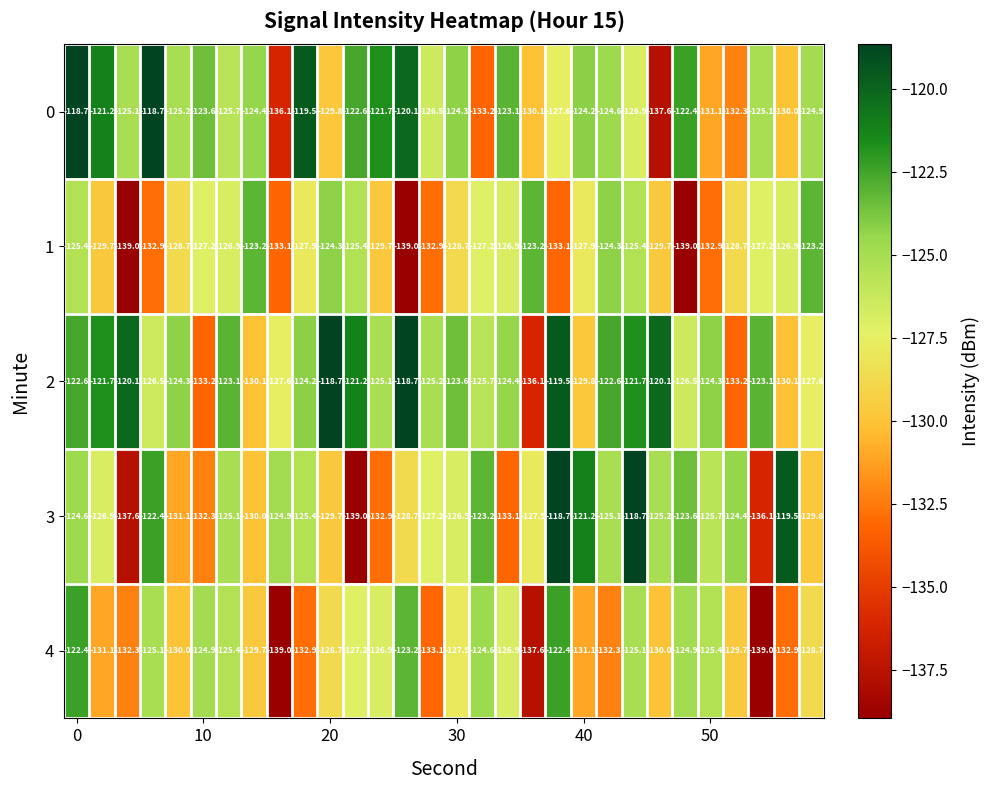

What is the greatest value displayed?

-118.7